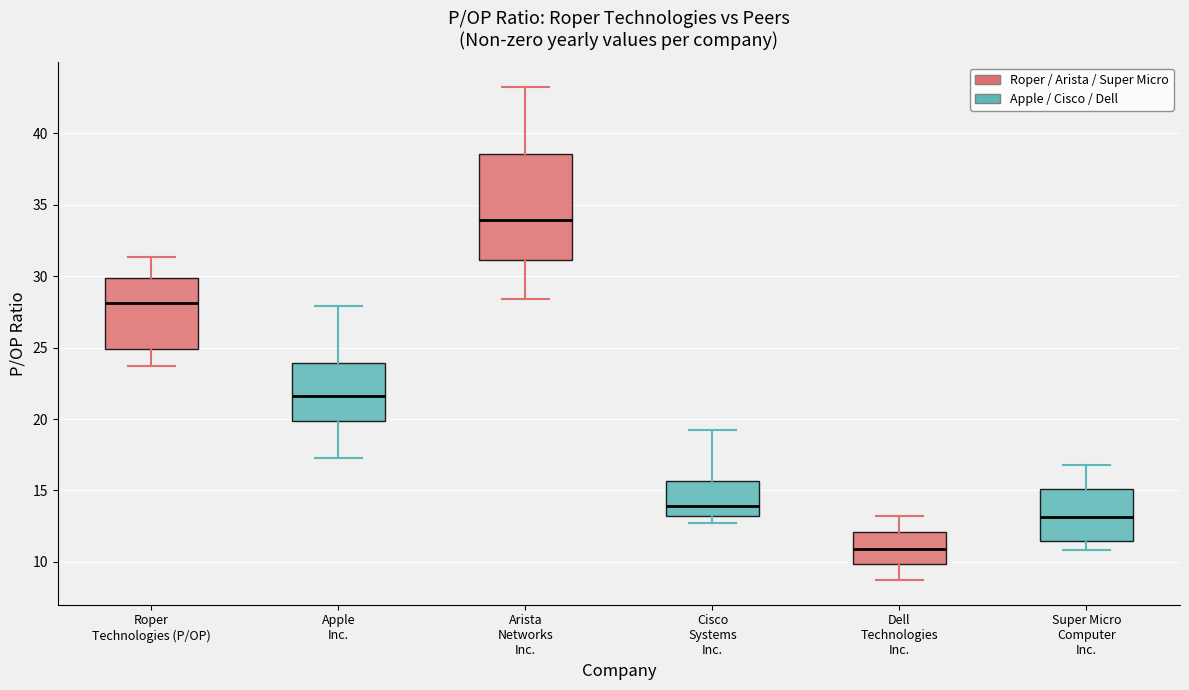

Reading left to right, transcribe this box plot: for each box, give where its median line is, the range the box spans, and where its two whiskers end, as read against the y-axis. The values are not printed on the chart, so give them approximately, as read against the axis.

Roper Technologies (P/OP): median 28.0, box 25.0 to 30.0, whiskers 23.5 to 31.5
Apple Inc.: median 21.5, box 20.0 to 24.0, whiskers 17.5 to 28.0
Arista Networks Inc.: median 34.0, box 31.0 to 38.5, whiskers 28.5 to 43.5
Cisco Systems Inc.: median 14.0, box 13.0 to 15.5, whiskers 12.5 to 19.5
Dell Technologies Inc.: median 11.0, box 10.0 to 12.0, whiskers 8.5 to 13.0
Super Micro Computer Inc.: median 13.0, box 11.5 to 15.0, whiskers 11.0 to 17.0